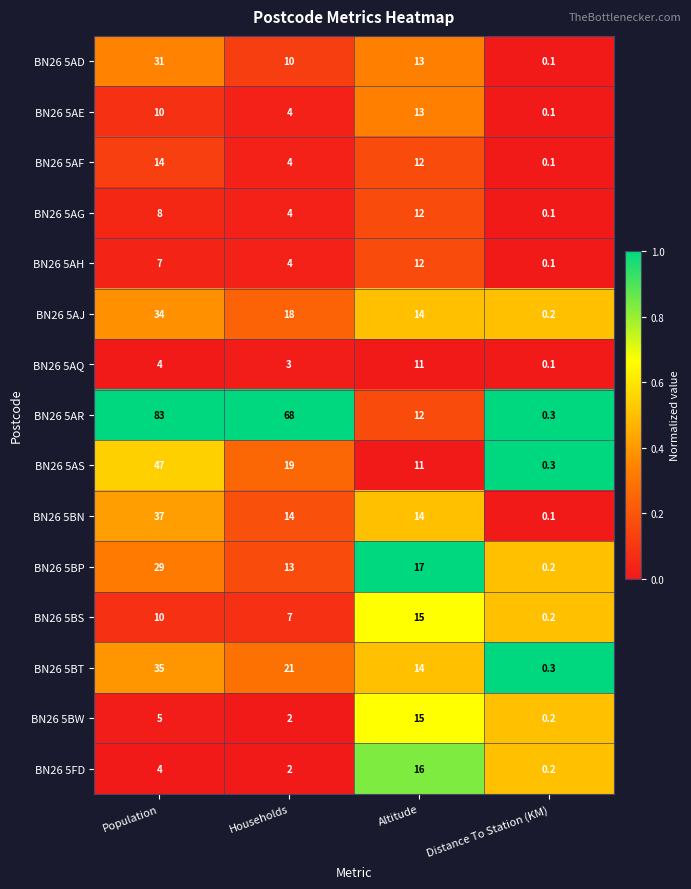

Count the BN26 5AR values in the range 12 to 83.

3